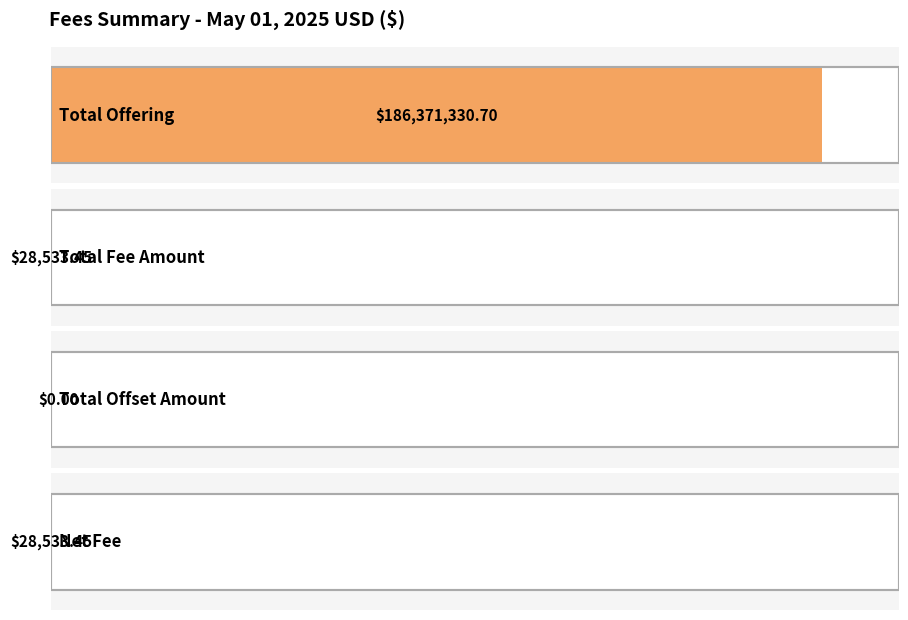

True or false: the data shows 0.0 at Total Offset Amount.

True